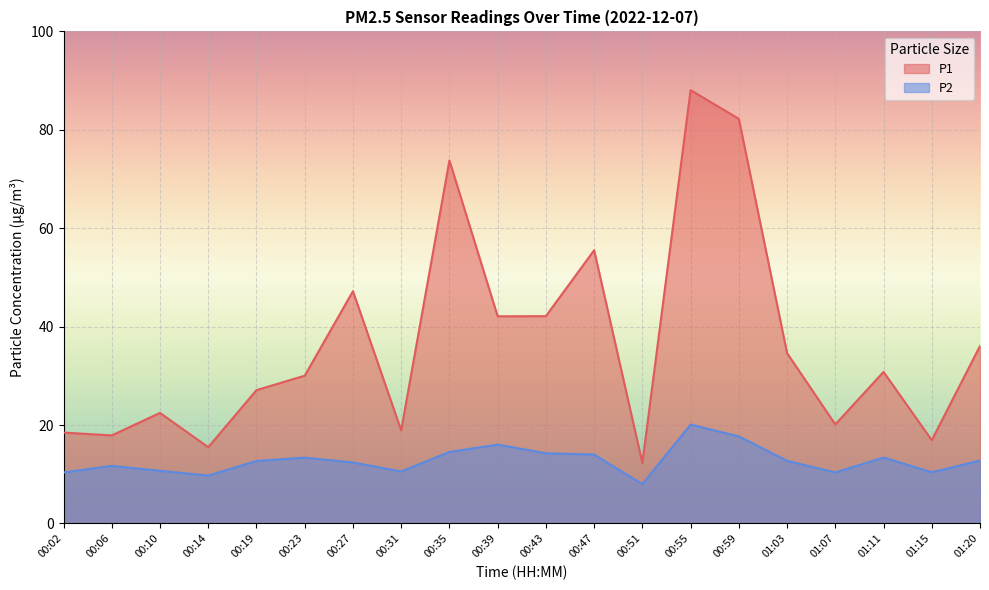

At which label does P2 first exceed 12?

00:19